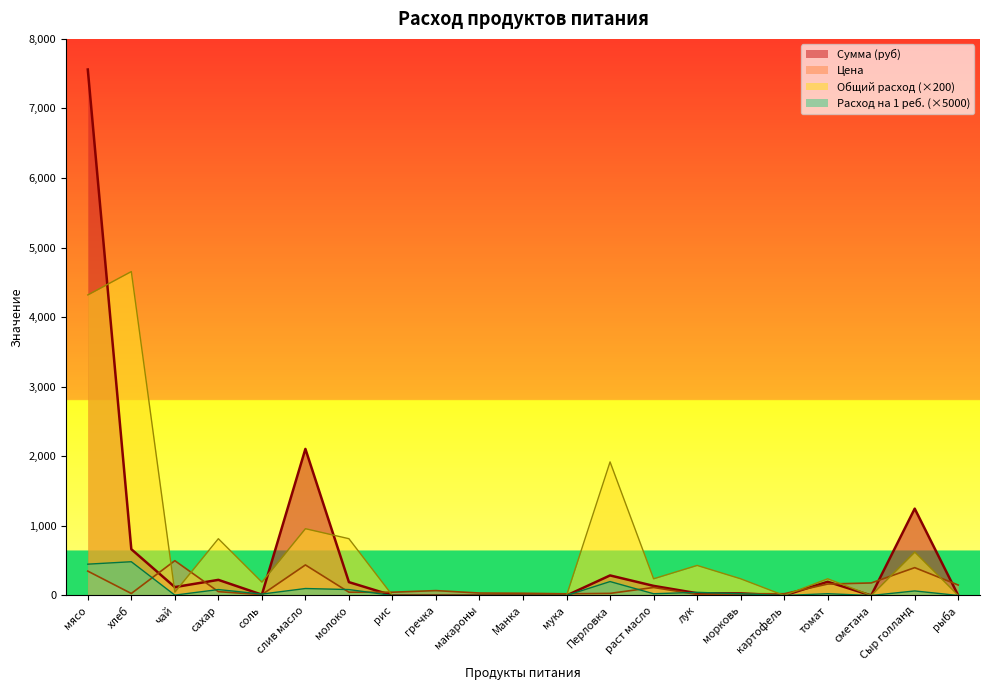

Reading right to left, extract all data points from this chart.

Цена: рыба=150.0	Сыр голланд=400.0	сметана=180.0	томат=164.3	картофель=25.0	морковь=25.0	лук=15.0	раст масло=115.0	Перловка=30.0	мука=24.0	Манка=32.0	макароны=35.0	гречка=70.0	рис=47.0	молоко=47.0	слив масло=438.9	соль=12.0	сахар=55.0	чай=500.0	хлеб=28.6	мясо=350.0
Сумма (руб): рыба=0.0	Сыр голланд=1248.0	сметана=0.0	томат=197.1	картофель=0.0	морковь=30.0	лук=32.4	раст масло=138.0	Перловка=288.0	мука=0.0	Манка=0.0	макароны=0.0	гречка=0.0	рис=0.0	молоко=191.8	слив масло=2106.7	соль=11.5	сахар=224.4	чай=120.0	хлеб=665.1	мясо=7560.0
Общий расход: рыба=0.0	Сыр голланд=624.0	сметана=0.0	томат=240.0	картофель=0.0	морковь=240.0	лук=432.0	раст масло=240.0	Перловка=1920.0	мука=0.0	Манка=0.0	макароны=0.0	гречка=0.0	рис=0.0	молоко=816.0	слив масло=960.0	соль=192.0	сахар=816.0	чай=48.0	хлеб=4656.0	мясо=4320.0
Расход на 1 ребёнка: рыба=0.0	Сыр голланд=65.0	сметана=0.0	томат=25.0	картофель=0.0	морковь=25.0	лук=45.0	раст масло=25.0	Перловка=200.0	мука=0.0	Манка=0.0	макароны=0.0	гречка=0.0	рис=0.0	молоко=85.0	слив масло=100.0	соль=20.0	сахар=85.0	чай=5.0	хлеб=485.0	мясо=450.0